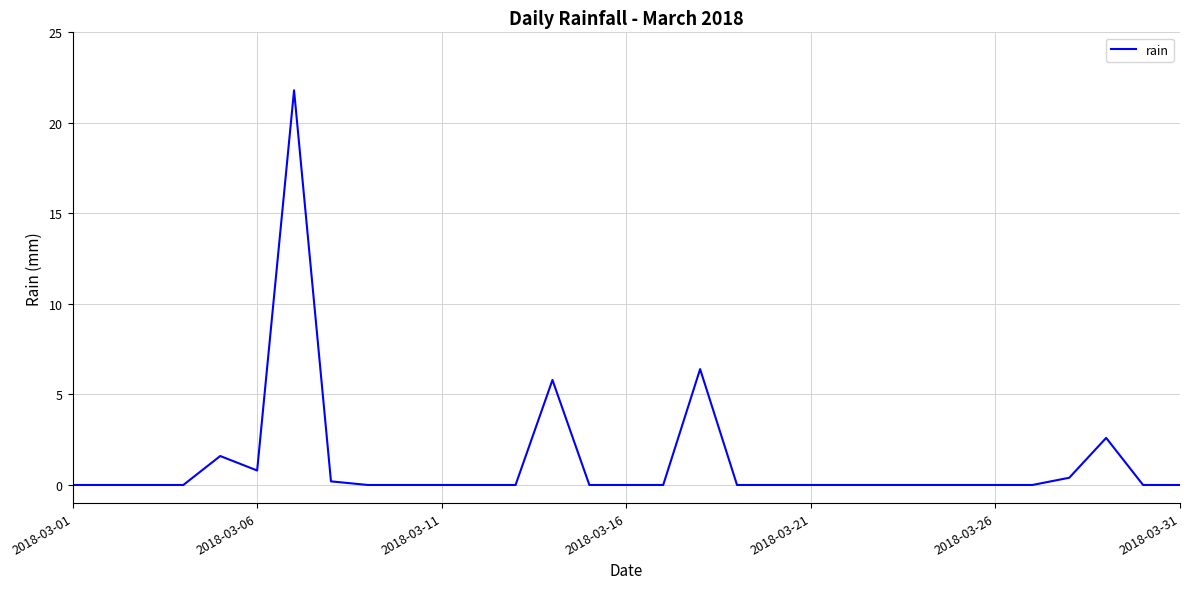

What is the difference between the maximum and minimum values?

21.8